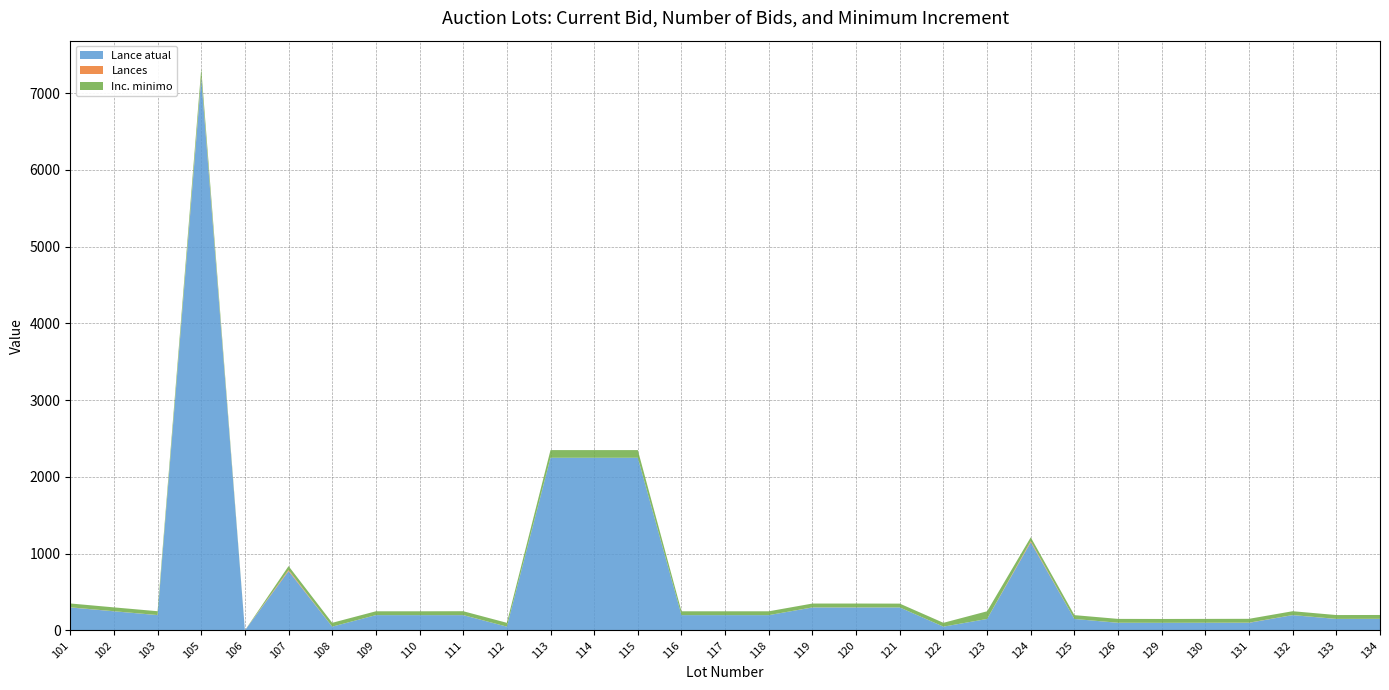

Reading left to right, list all the values displayed in this chart.

Lance atual: 300.0	250.0	200.0	7200.0	1.0	775.0	50.0	200.0	200.0	200.0	50.0	2250.0	2250.0	2250.0	200.0	200.0	200.0	300.0	300.0	300.0	50.0	150.0	1150.0	150.0	100.0	100.0	100.0	100.0	200.0	150.0	150.0
Lances: 2.0	1.0	1.0	18.0	0.0	14.0	0.0	0.0	0.0	1.0	0.0	0.0	0.0	0.0	0.0	0.0	0.0	1.0	1.0	0.0	0.0	0.0	14.0	0.0	1.0	0.0	1.0	2.0	1.0	1.0	2.0
Inc. minimo: 50.0	50.0	50.0	100.0	0.5	50.0	50.0	50.0	50.0	50.0	50.0	100.0	100.0	100.0	50.0	50.0	50.0	50.0	50.0	50.0	50.0	100.0	50.0	50.0	50.0	50.0	50.0	50.0	50.0	50.0	50.0